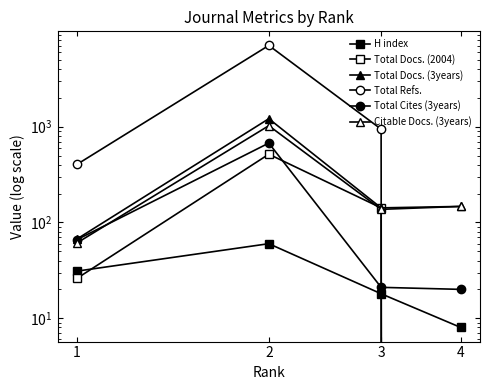

True or false: Total Refs. and Total Cites (3years) intersect in this chart.

True